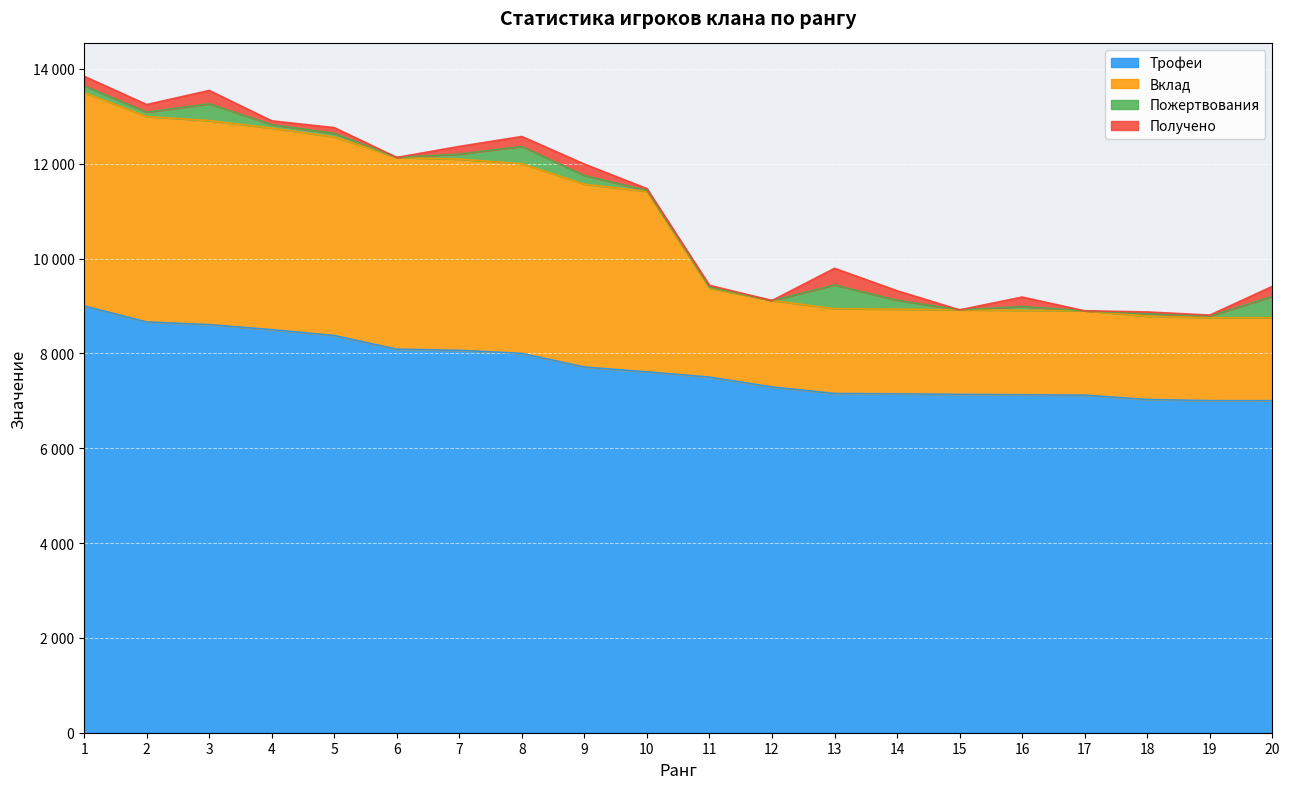

True or false: Вклад and Трофеи intersect in this chart.

False